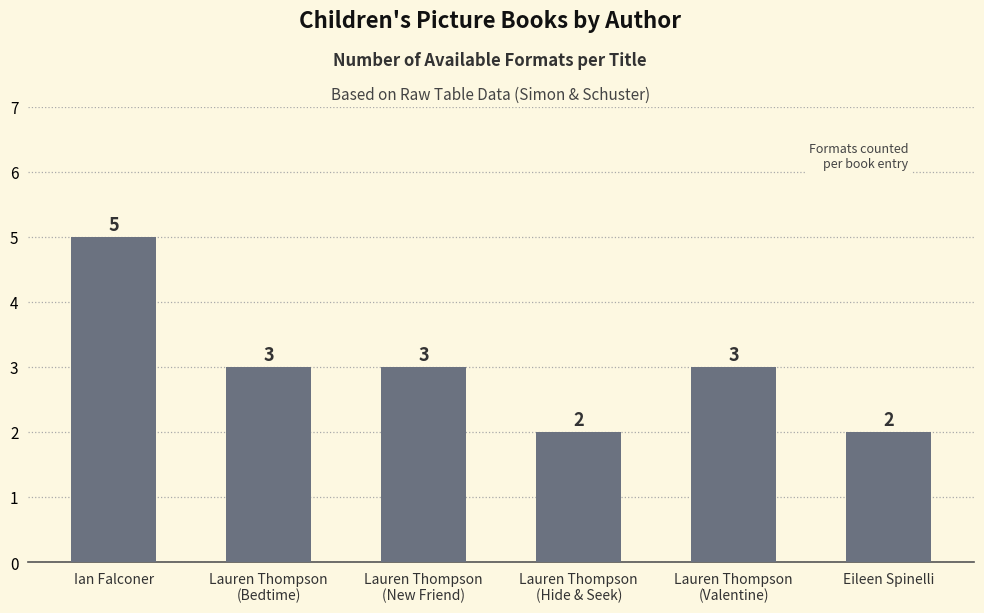

Approximately how many times larger is the value at Lauren Thompson
(New Friend) compared to Ian Falconer?

0.6